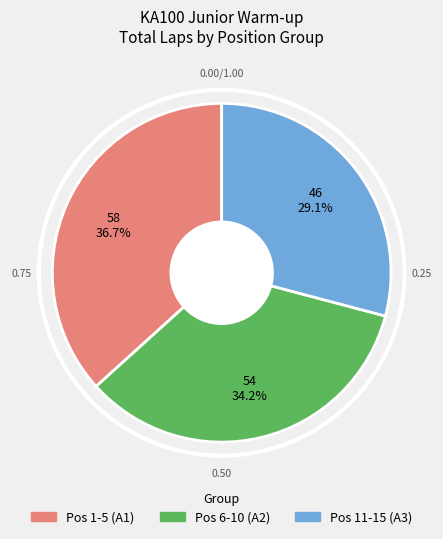

Does any single category account for the majority?

No